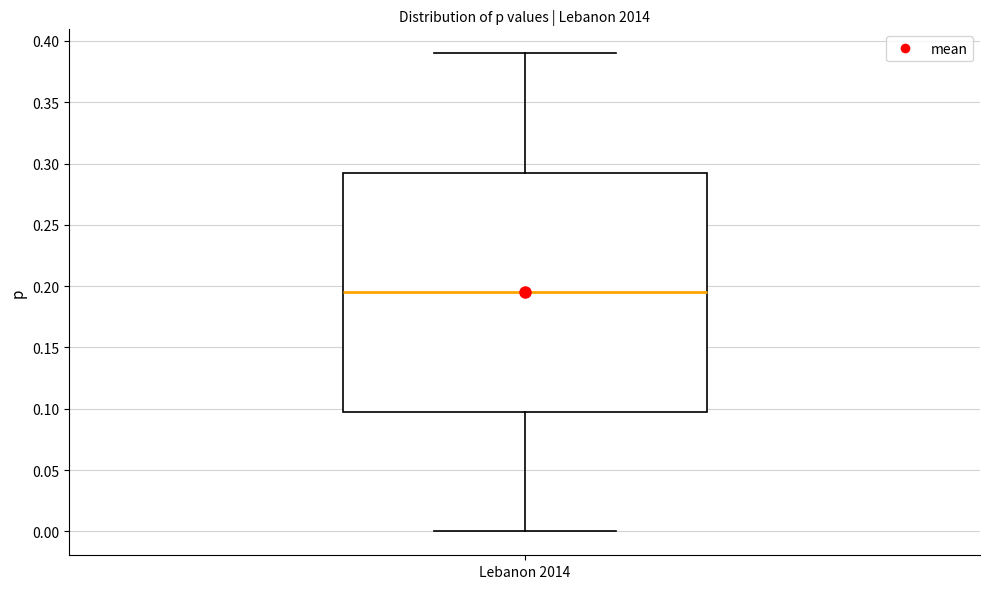

Where does the upper whisker of the box for Lebanon 2014 end on the y-axis? The values are not printed on the chart, so give them approximately, as read against the axis.

0.390